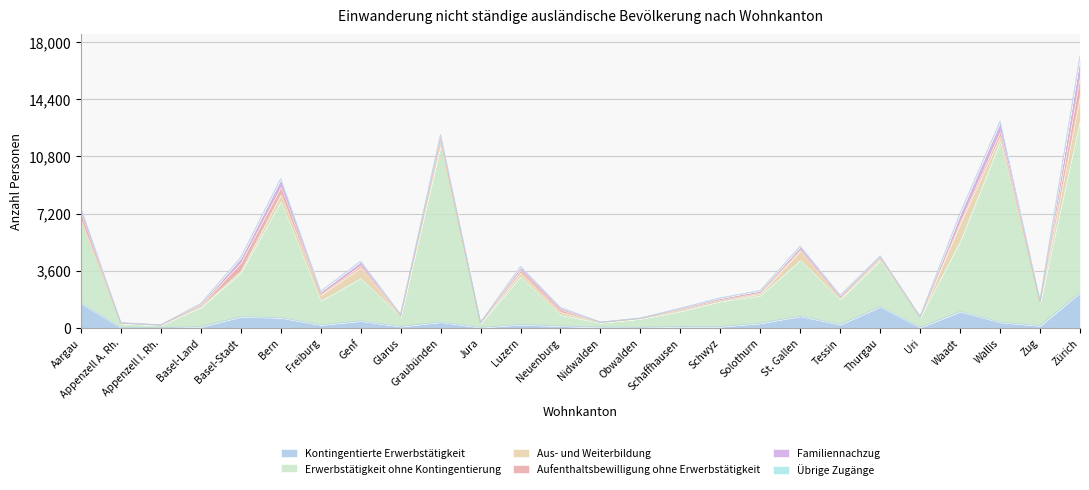

Count the number of categories in the chart.

26